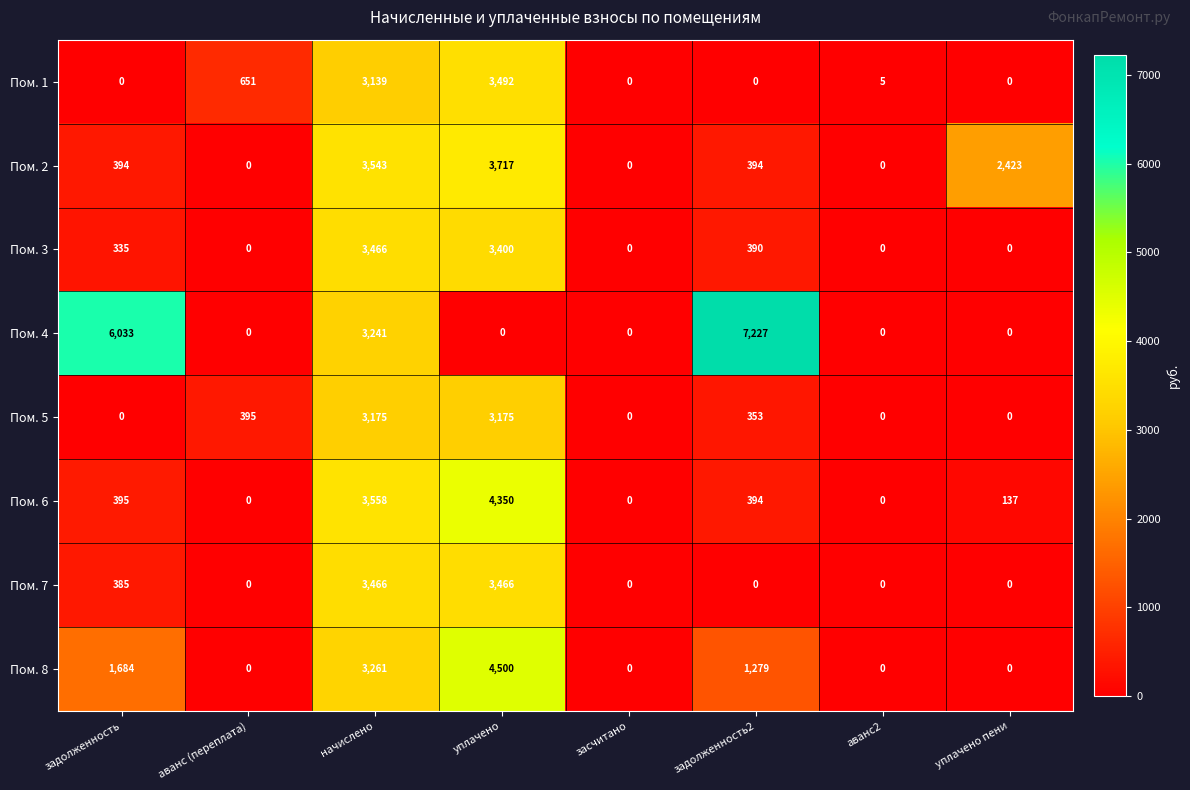

Is it true that Пом. 1 equals 651 at аванс (переплата)?

True